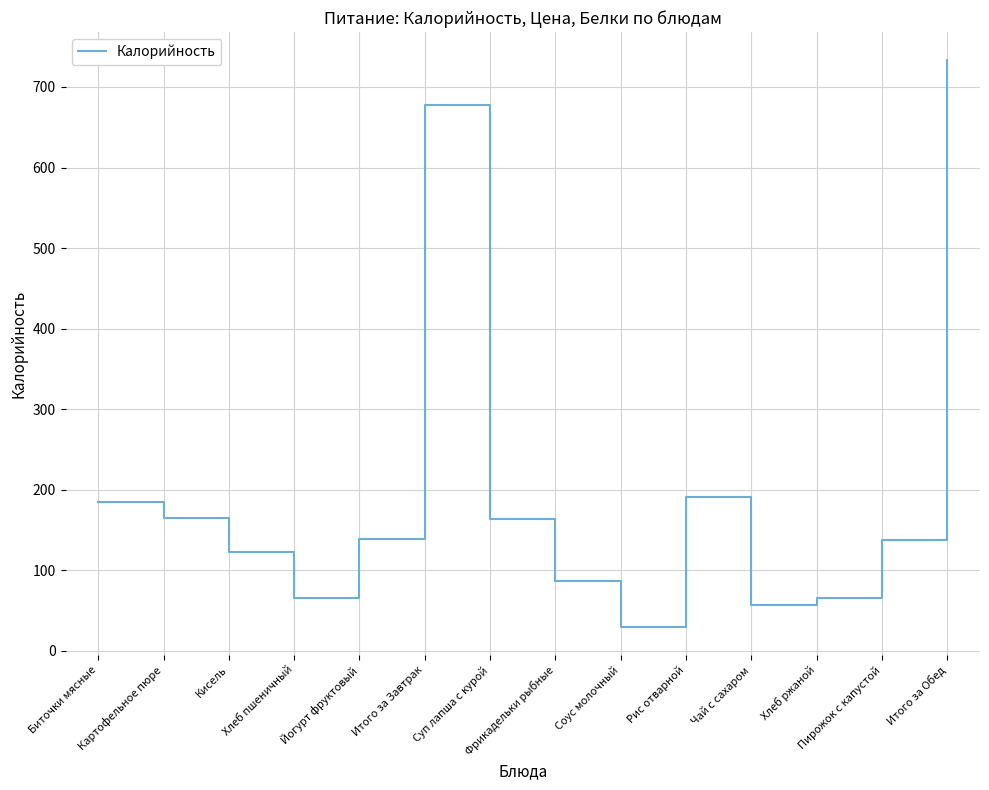

What is the minimum value shown in the chart?

30